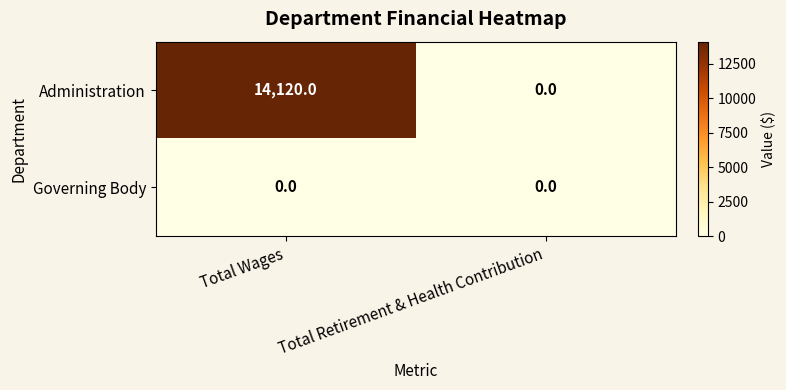

Rank the series at Total Wages from lowest to highest value.

Governing Body, Administration